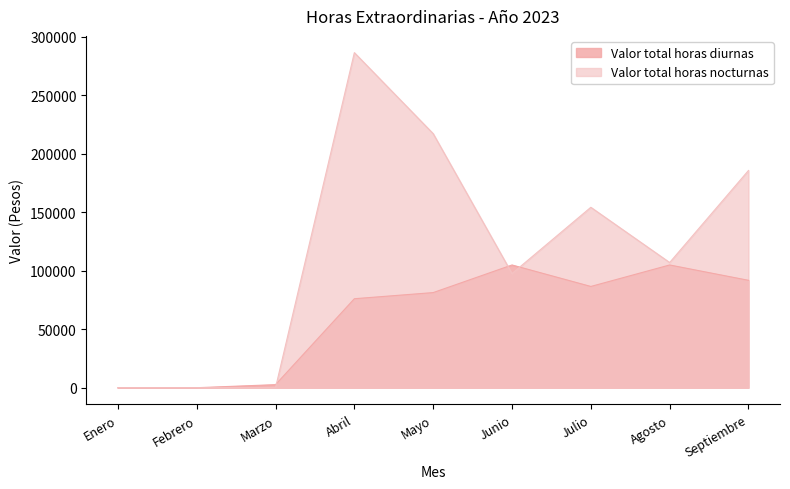

How many data points in Valor total horas nocturnas are less than 107054?

4